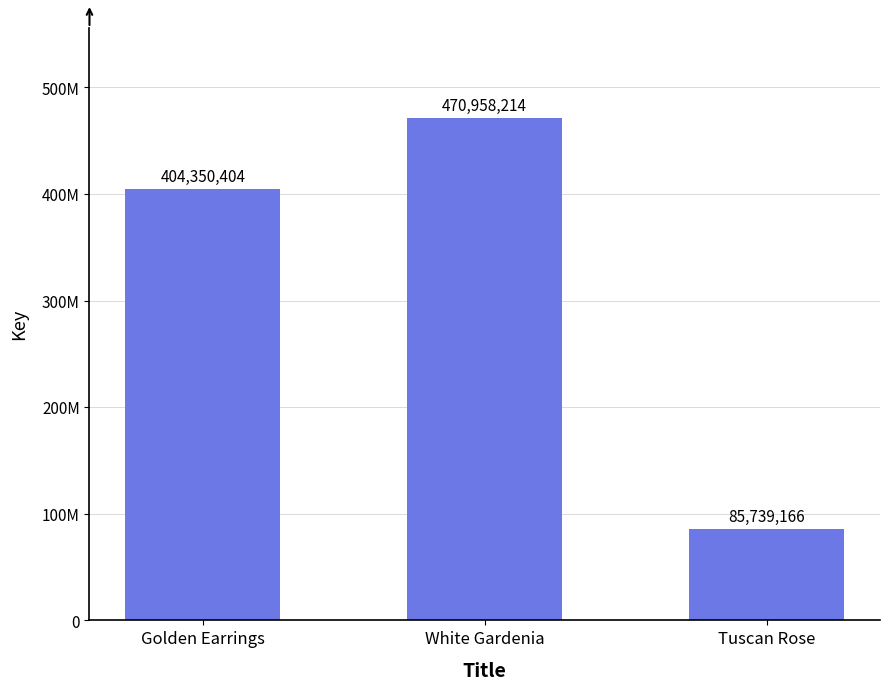

What is the approximate value at Golden Earrings?

404350404